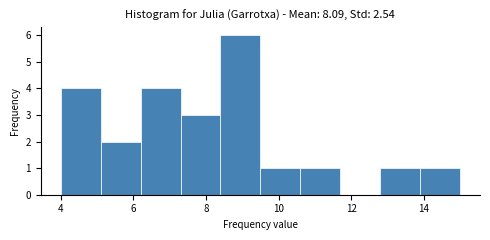

Reading left to right, list every bar in this chart as the range it spans on the x-axis followed by its height. Neither the bar edges nor the heights are printed on the chart, so give them approximately, as read against the axes.

4.0 to 5.1: 4
5.1 to 6.2: 2
6.2 to 7.3: 4
7.3 to 8.4: 3
8.4 to 9.5: 6
9.5 to 10.6: 1
10.6 to 11.7: 1
11.7 to 12.8: 0
12.8 to 13.9: 1
13.9 to 15.0: 1